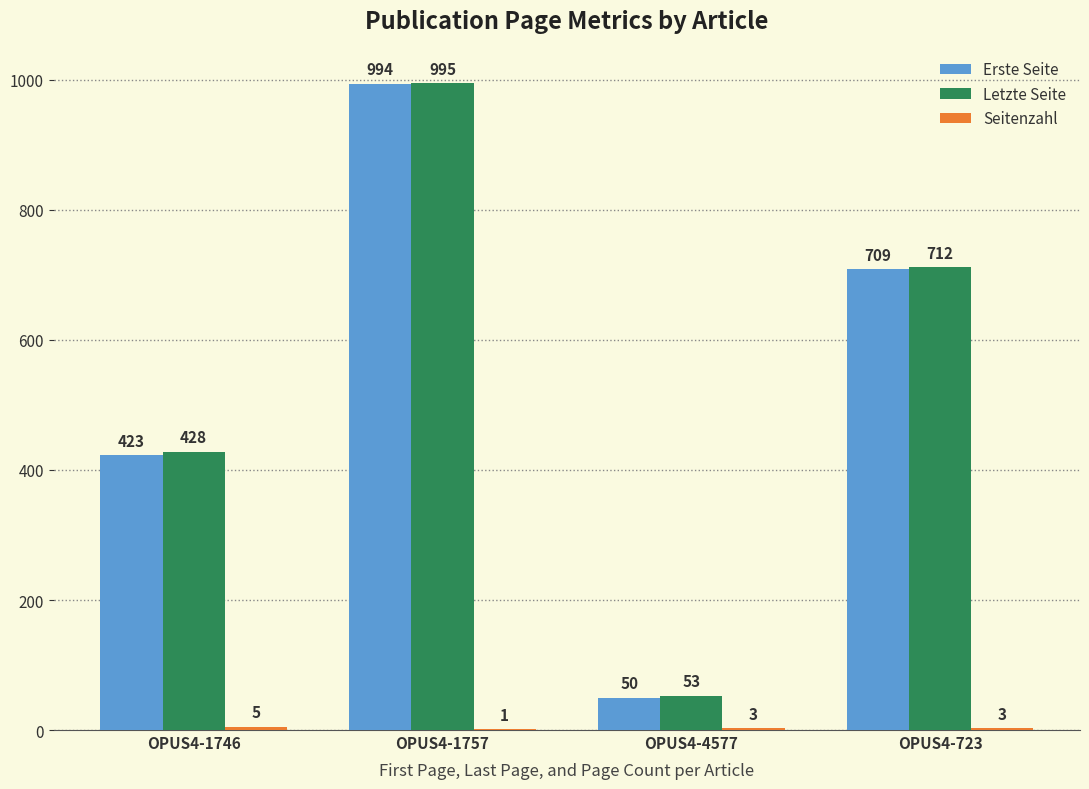

At which category is the sum across all series the highest?

OPUS4-1757